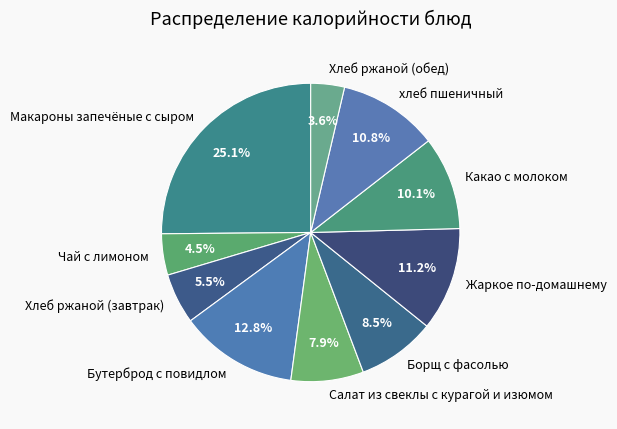

How many segments does this pie chart have?

10